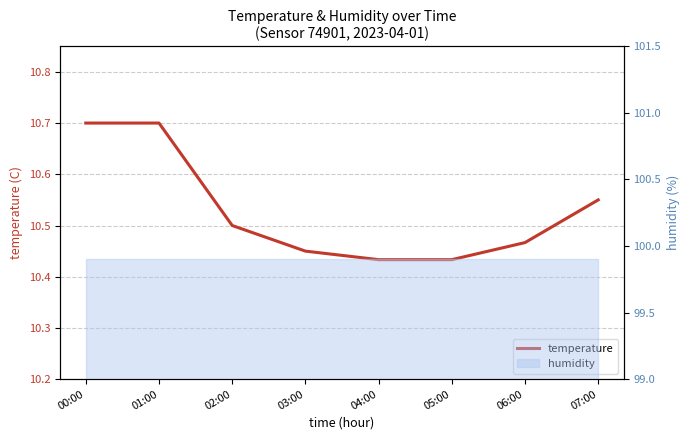

Reading left to right, list all the values displayed in this chart.

10.7	10.7	10.5	10.4	10.4	10.4	10.5	10.6